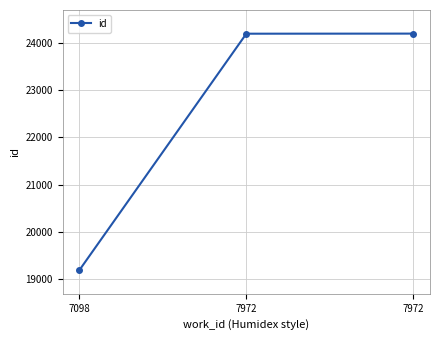

What is the sum of all values?

67578